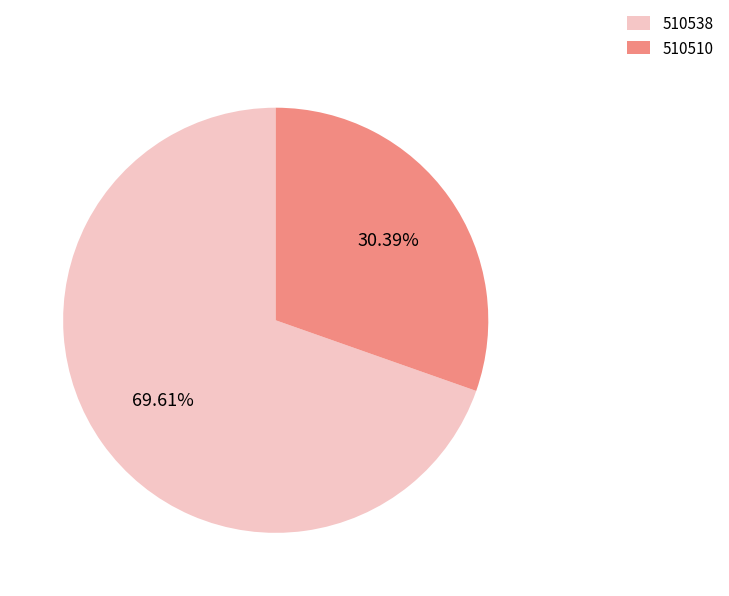

How many slices are in this pie chart?

2